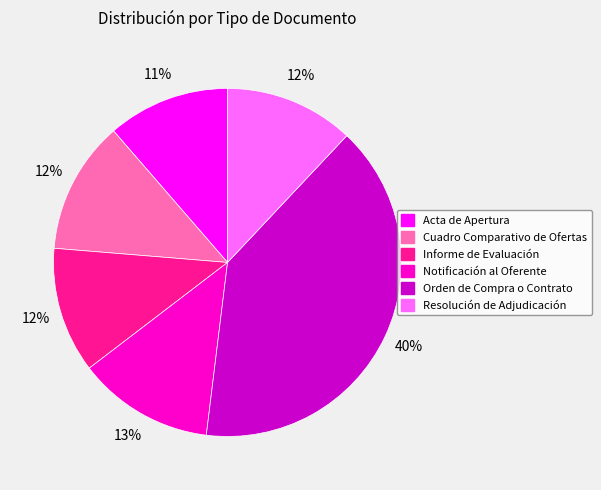

What is the largest slice in the pie chart?

Orden de Compra o Contrato